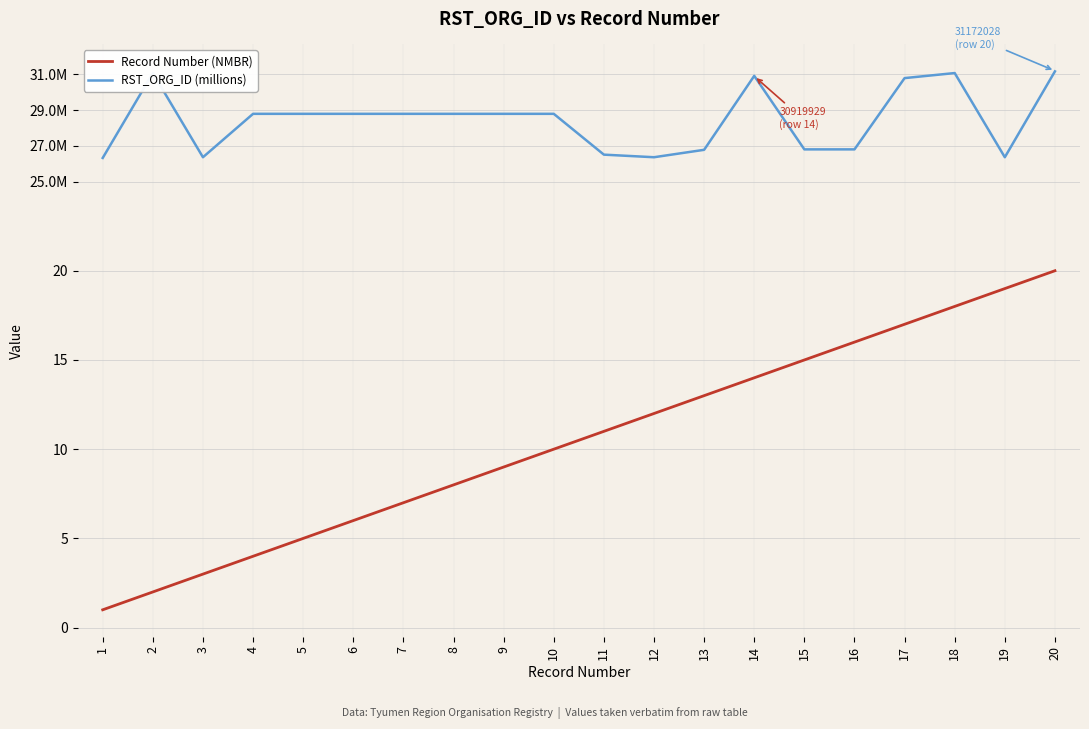

True or false: Record Number (NMBR) and RST_ORG_ID (millions) intersect in this chart.

False